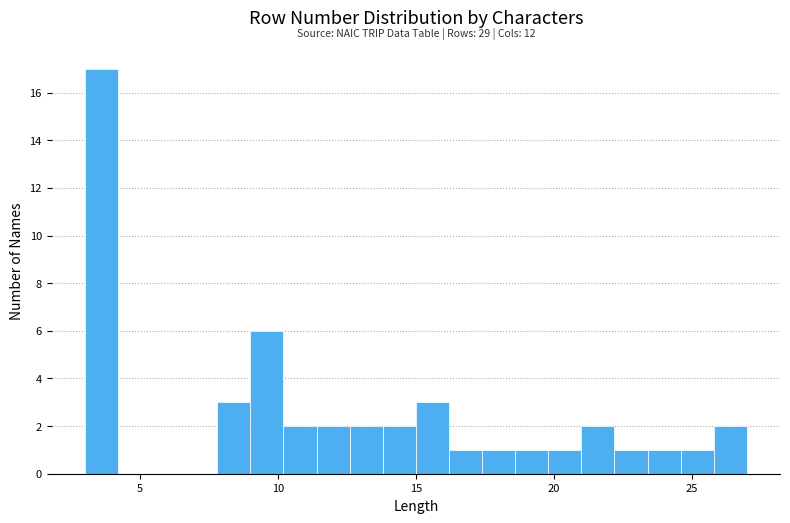

Read against the x-axis, roughly where is the centre of the tallest bar?

3.5